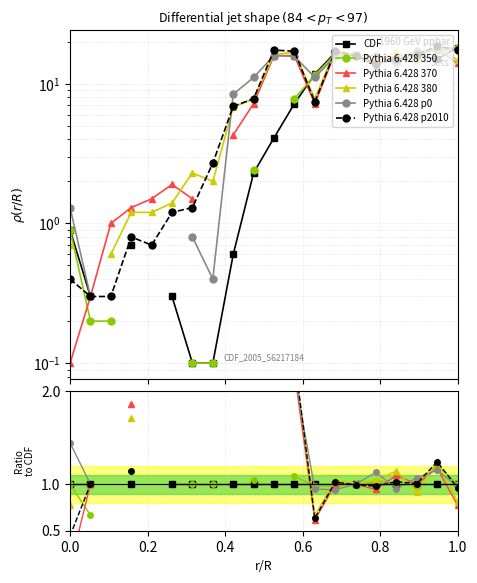

How many lines are shown in the chart?

6